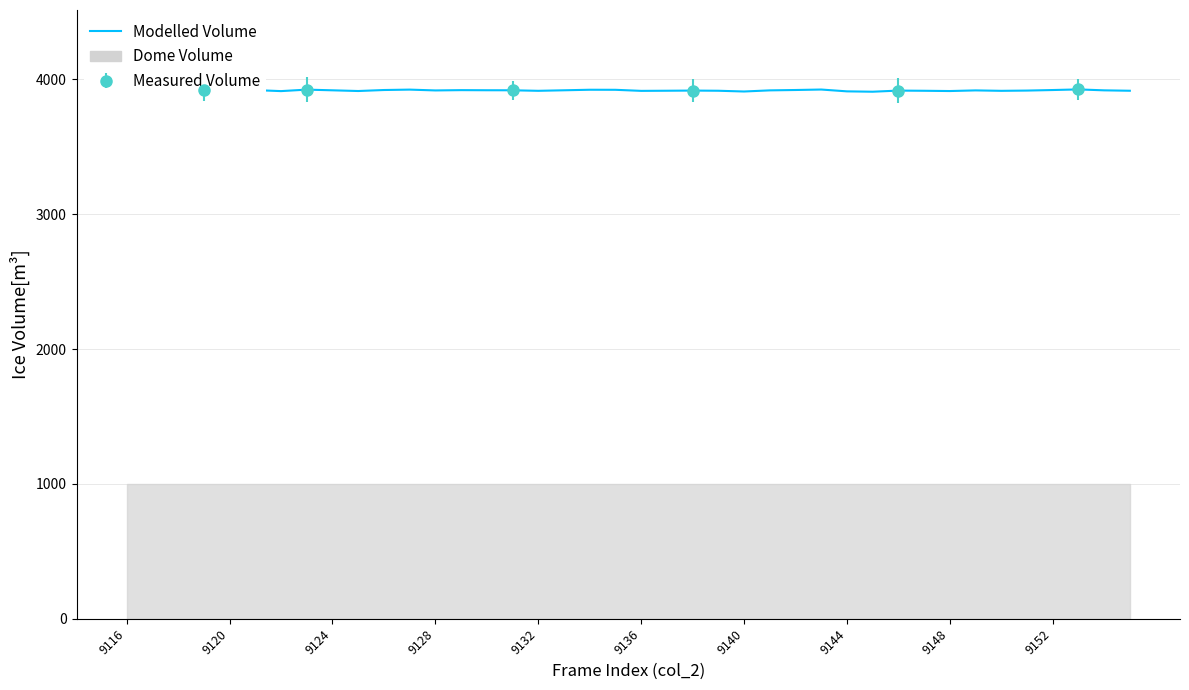

What is the difference between the values at 16 and 39?

0.5